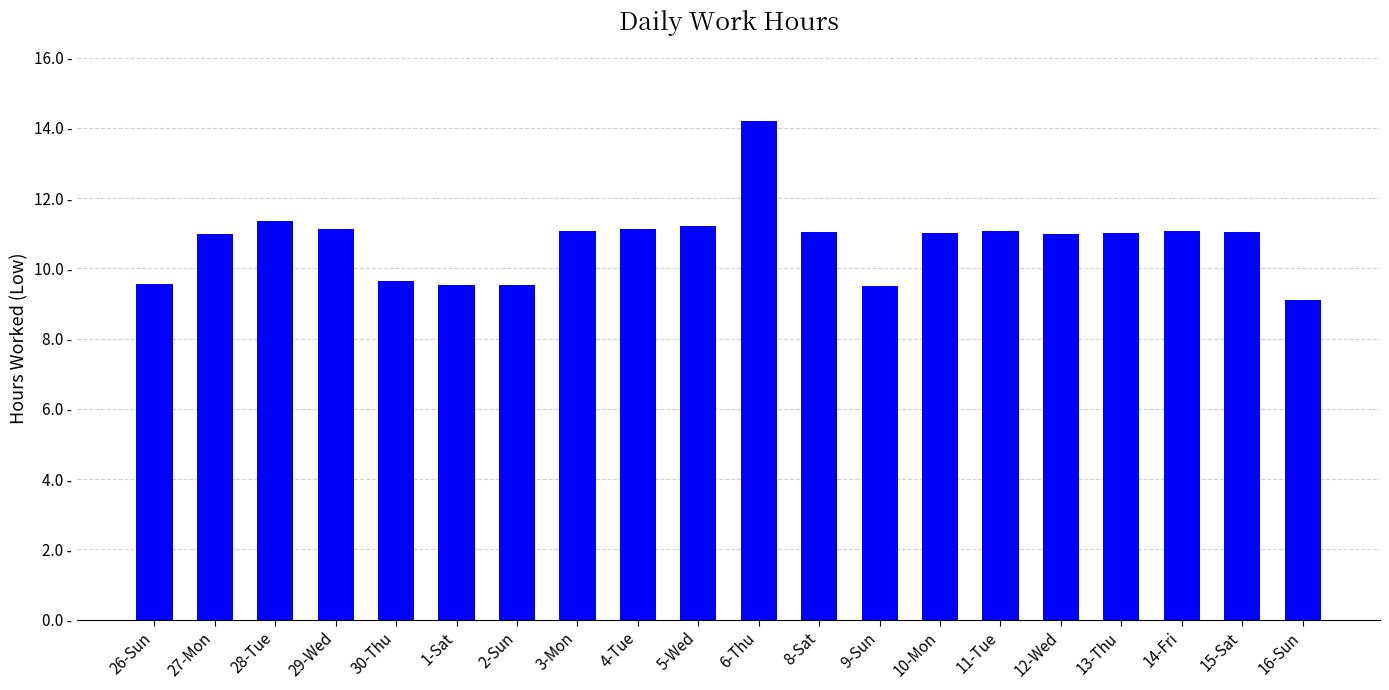

Reading left to right, what are all the values shown in this chart?

9.6	11.0	11.3	11.1	9.6	9.5	9.5	11.1	11.1	11.2	14.2	11.1	9.5	11.0	11.1	11.0	11.0	11.1	11.0	9.1